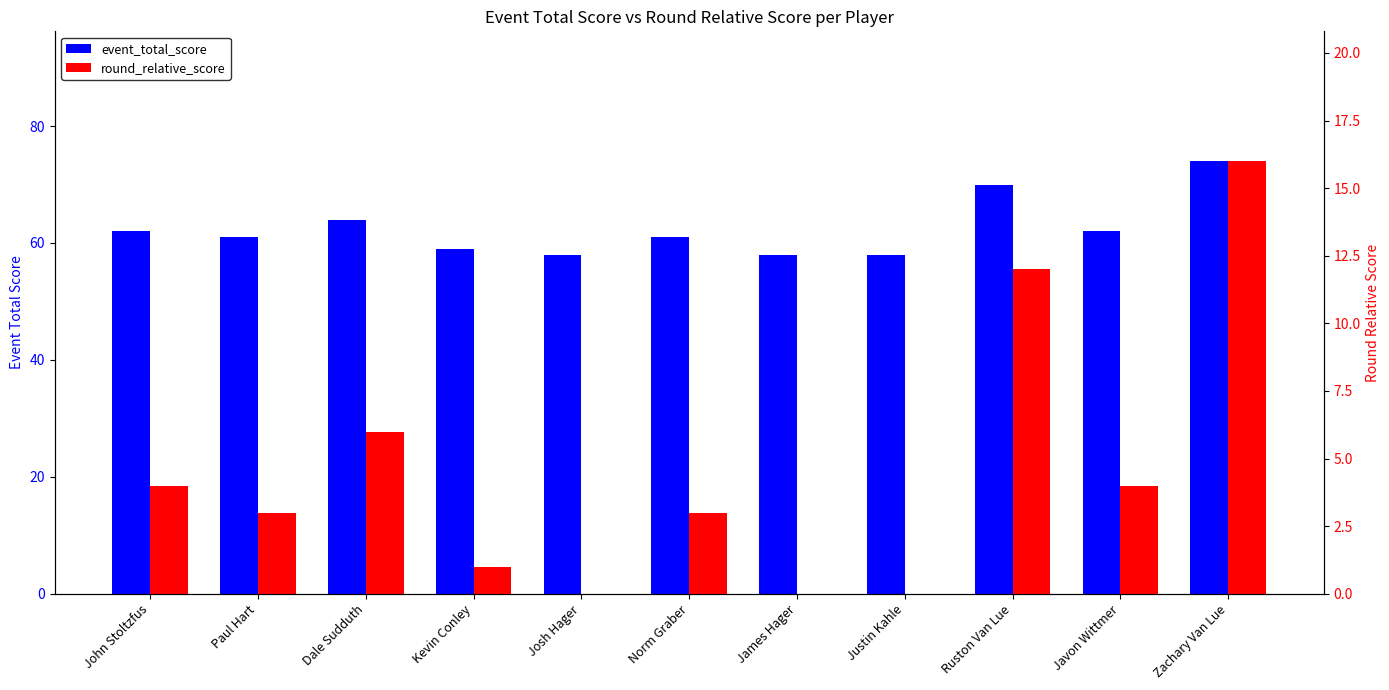

How many series are shown in this chart?

2